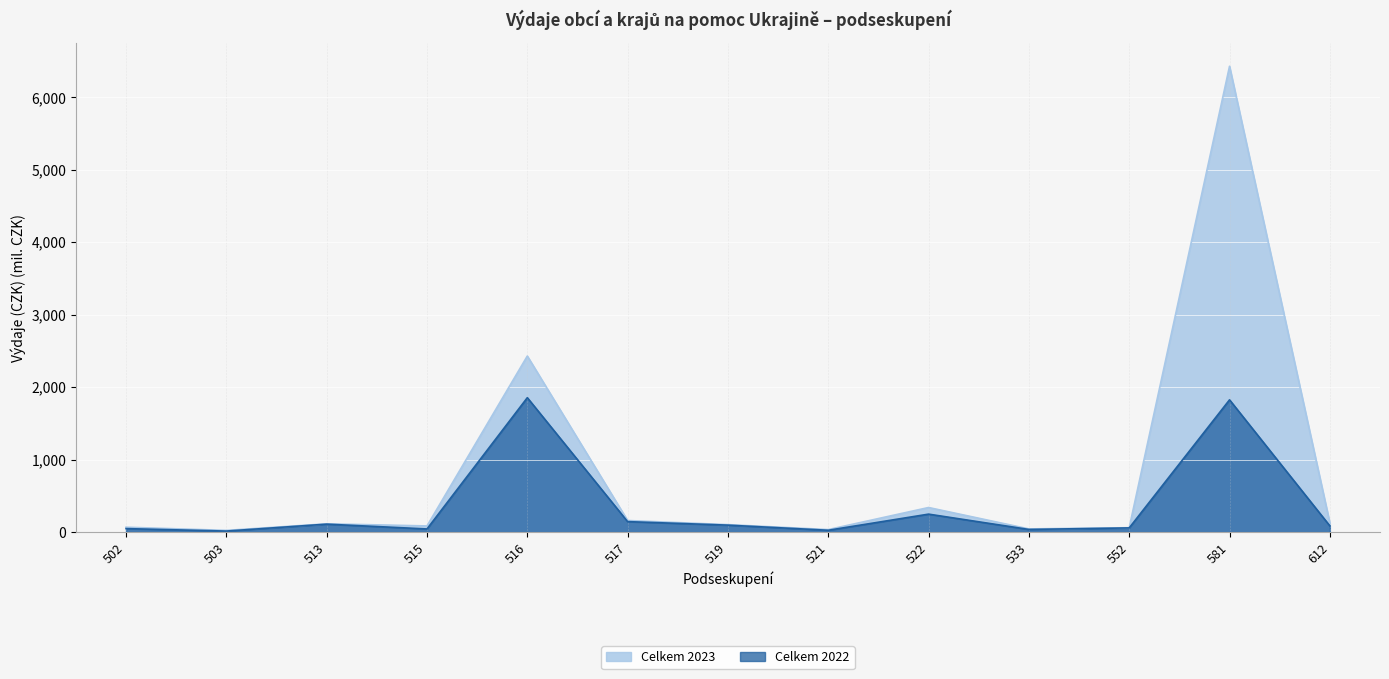

At which category does the chart reach its peak across all series?

581